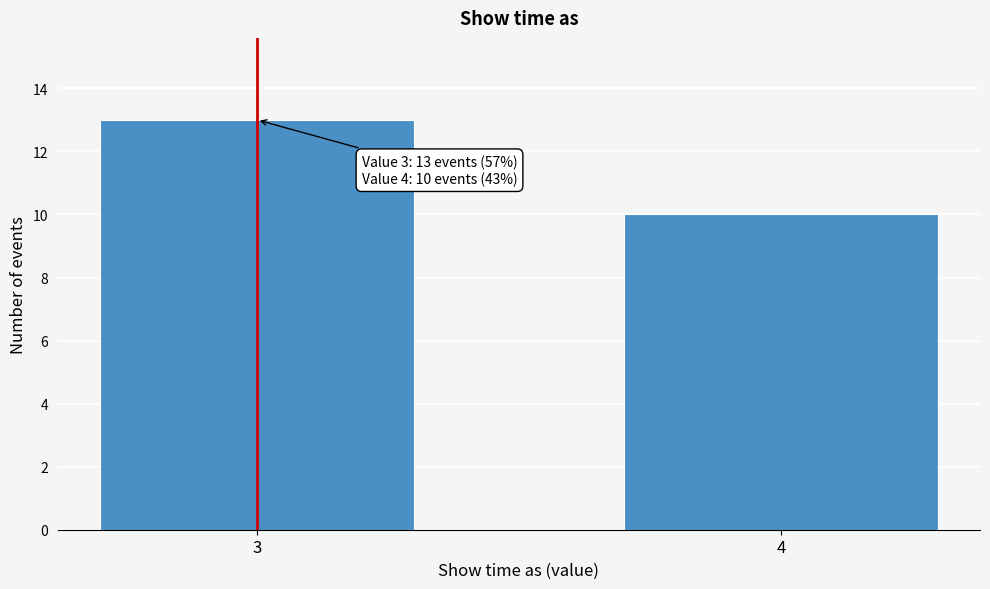

Reading left to right, transcribe all the data shown in this chart.

3=13	4=10